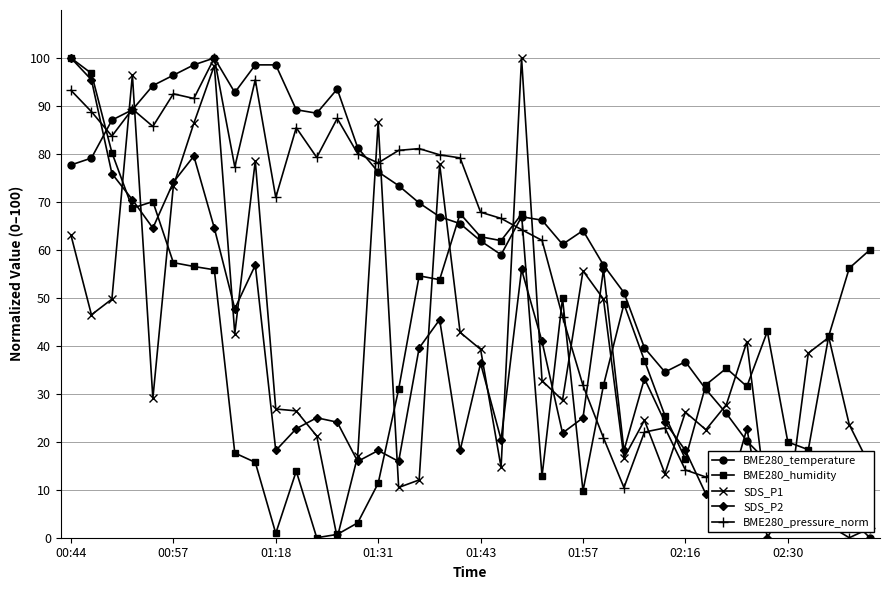

What is the value of the BME280_temperature point at the 33rd from the left?

25.9